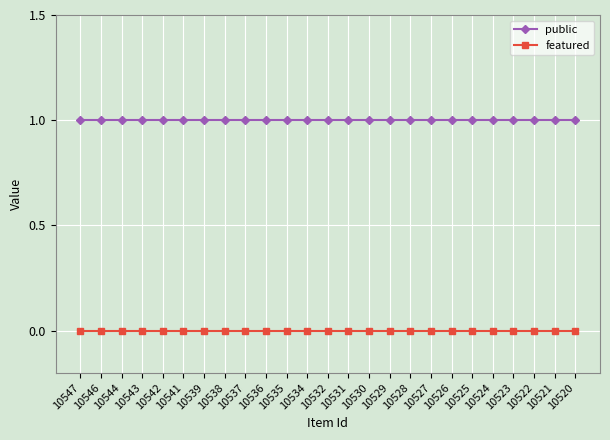

Is the value of public at 10527 greater than the value of featured at 10532?

Yes